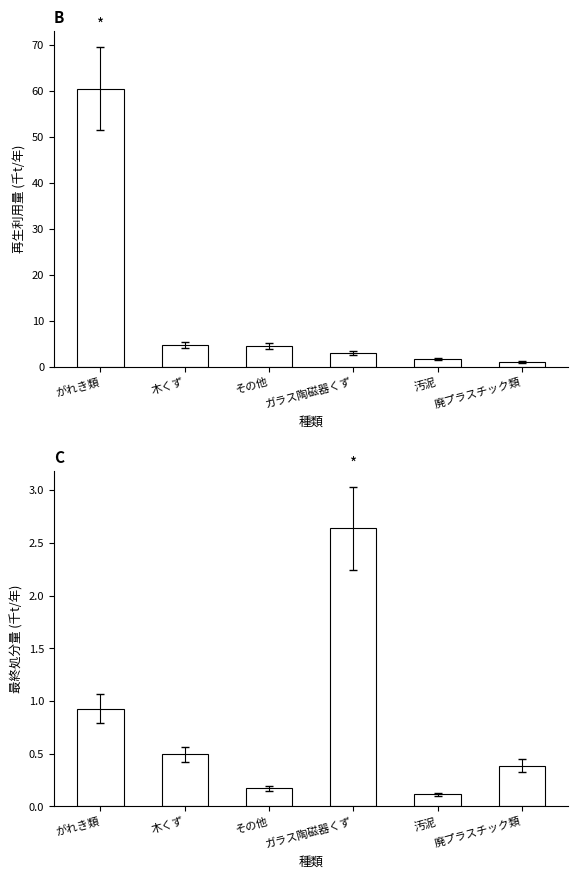

List the series in order of their peak value, highest first.

再生利用量, 最終処分量